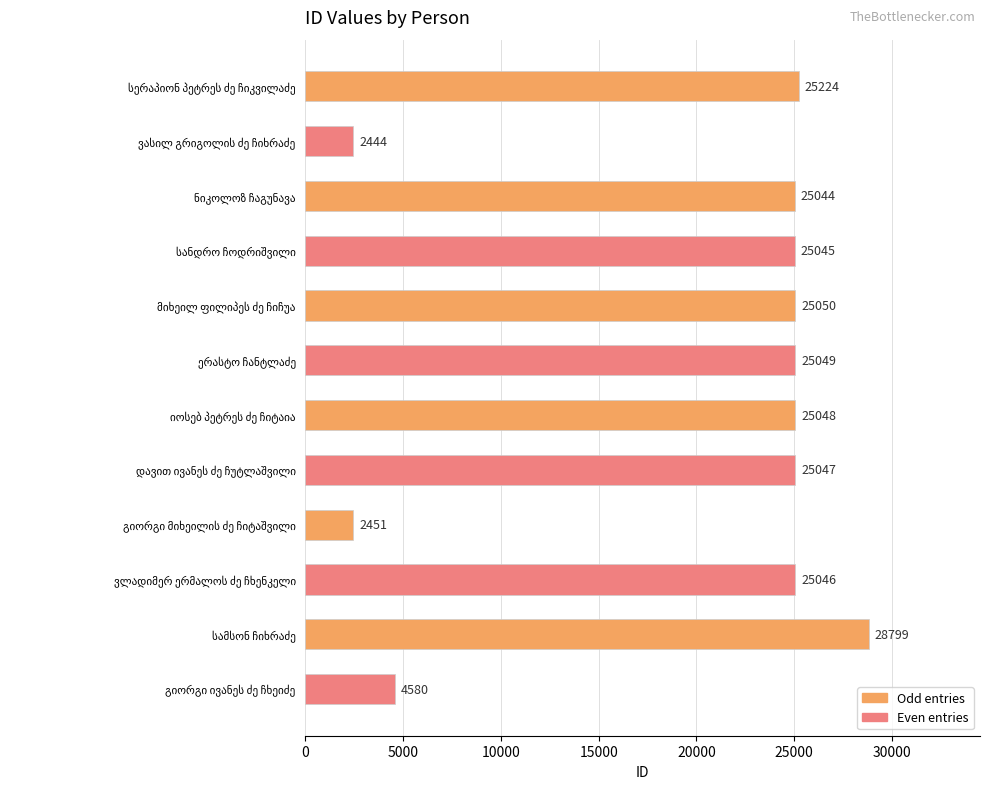

What is the greatest value displayed?

28799